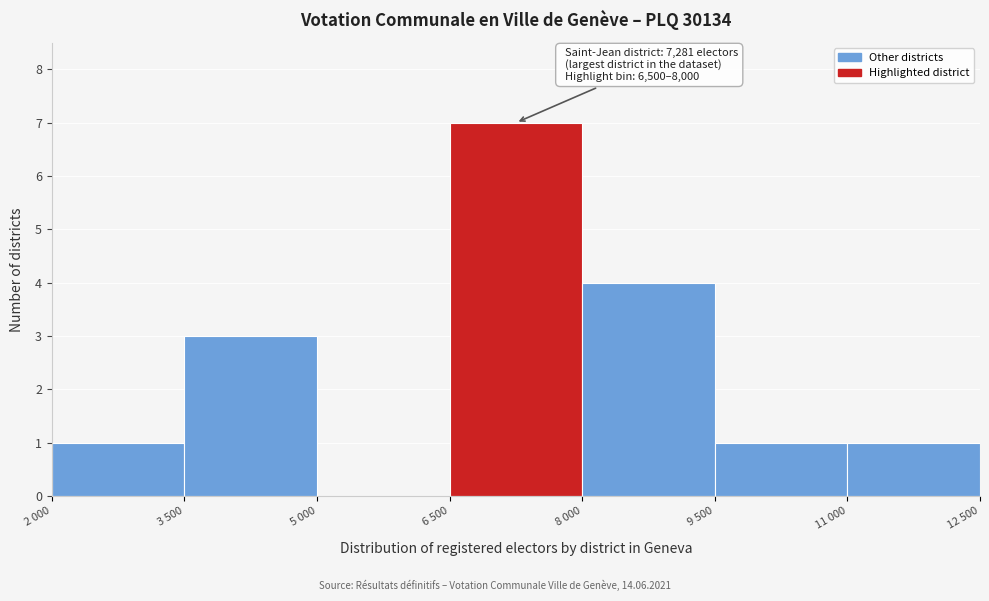

Reading right to left, extract all data points from this chart.

11 000=1	9 500=1	8 000=4	6 500=7	5 000=0	3 500=3	2 000=1